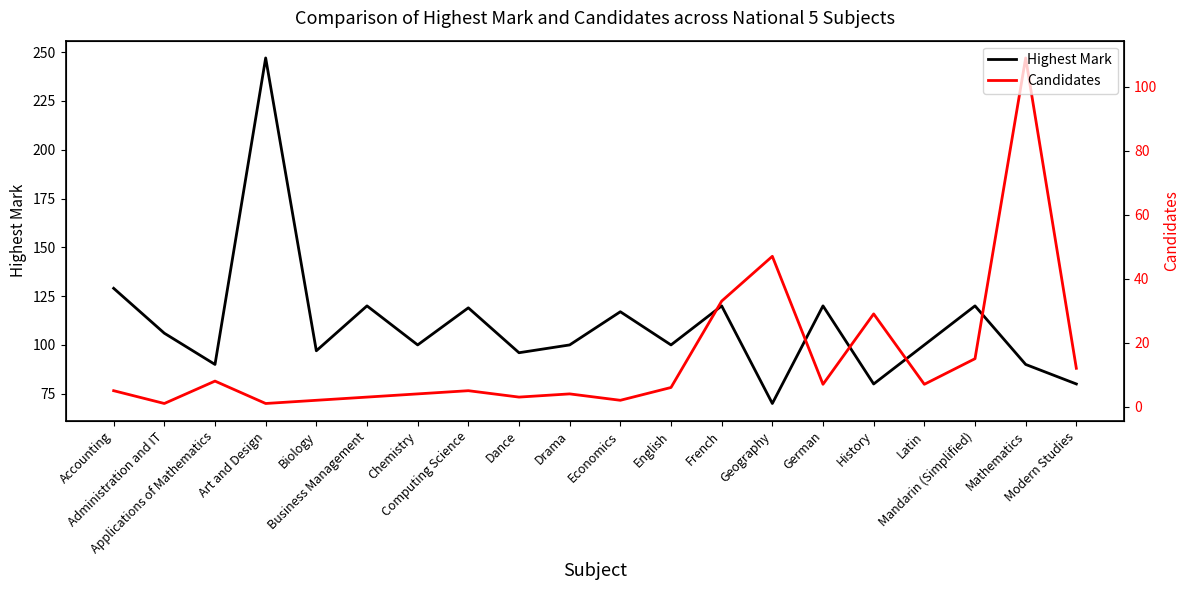

What is the difference between the highest and lowest values at Latin?

93